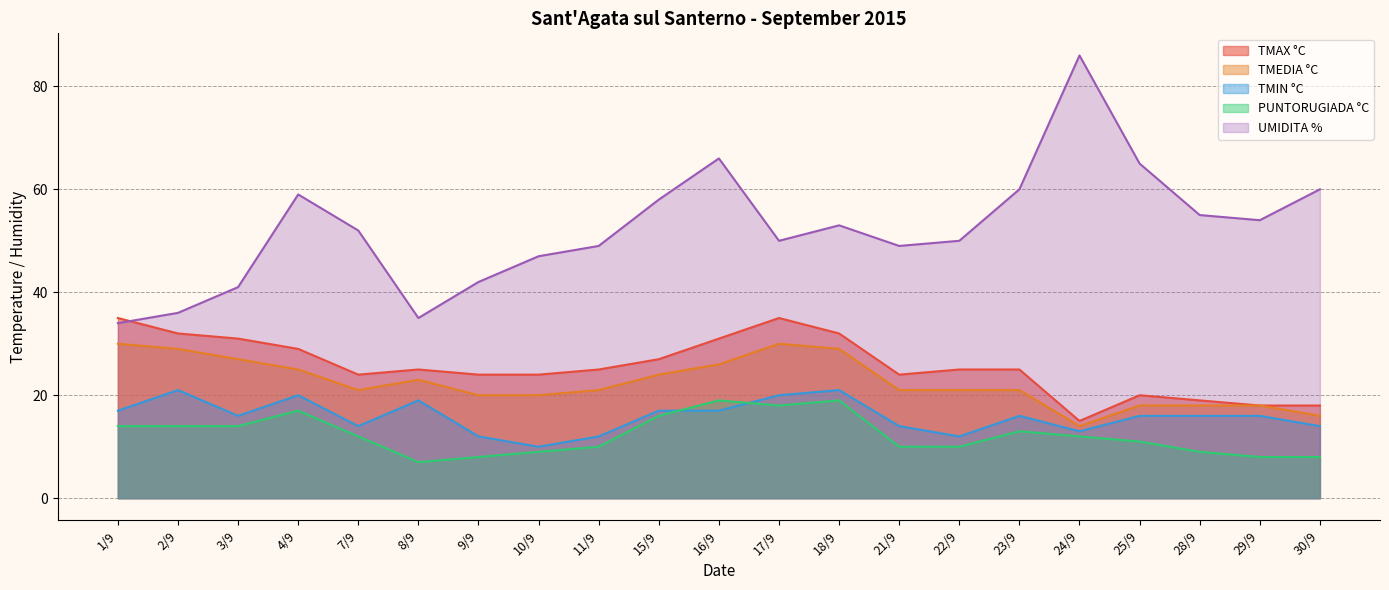

How many data points does each series have?

21